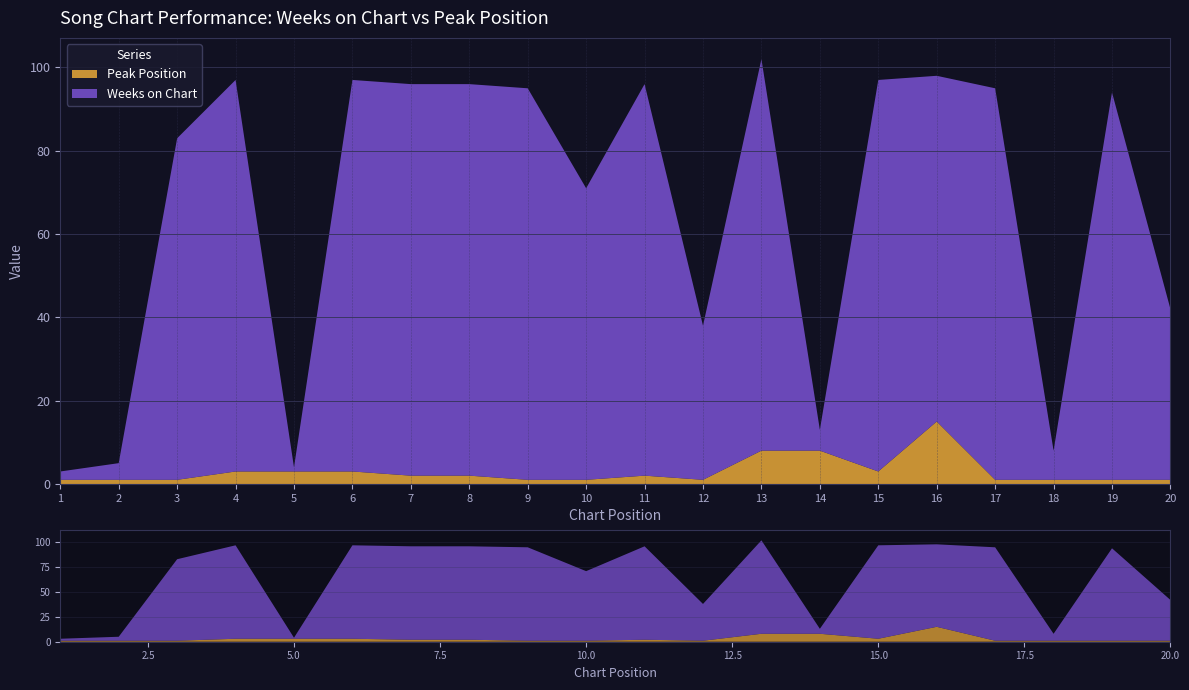

Reading left to right, list all the values displayed in this chart.

Weeks on Chart: 1=2	2=4	3=82	4=94	5=1	6=94	7=94	8=94	9=94	10=70	11=94	12=37	13=94	14=5	15=94	16=83	17=94	18=7	19=93	20=41
Peak Position: 1=1	2=1	3=1	4=3	5=3	6=3	7=2	8=2	9=1	10=1	11=2	12=1	13=8	14=8	15=3	16=15	17=1	18=1	19=1	20=1